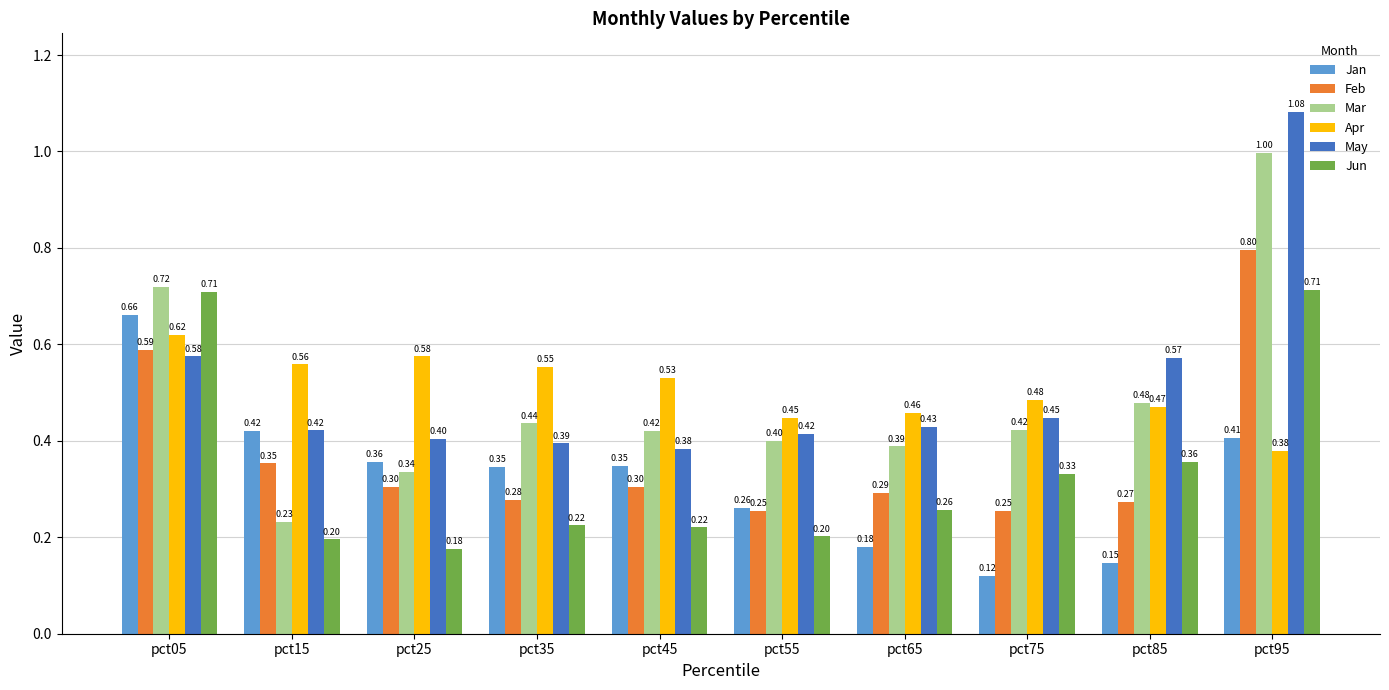

The Feb series shows 0.3 at pct55. True or false?

True